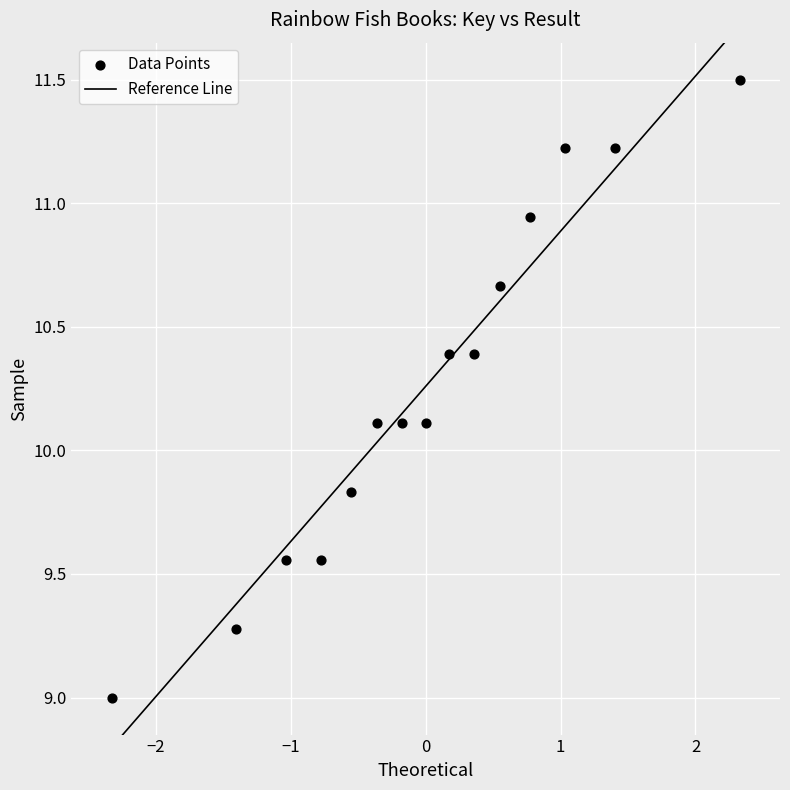

What is the range of Y values (max minus min)?

2.5